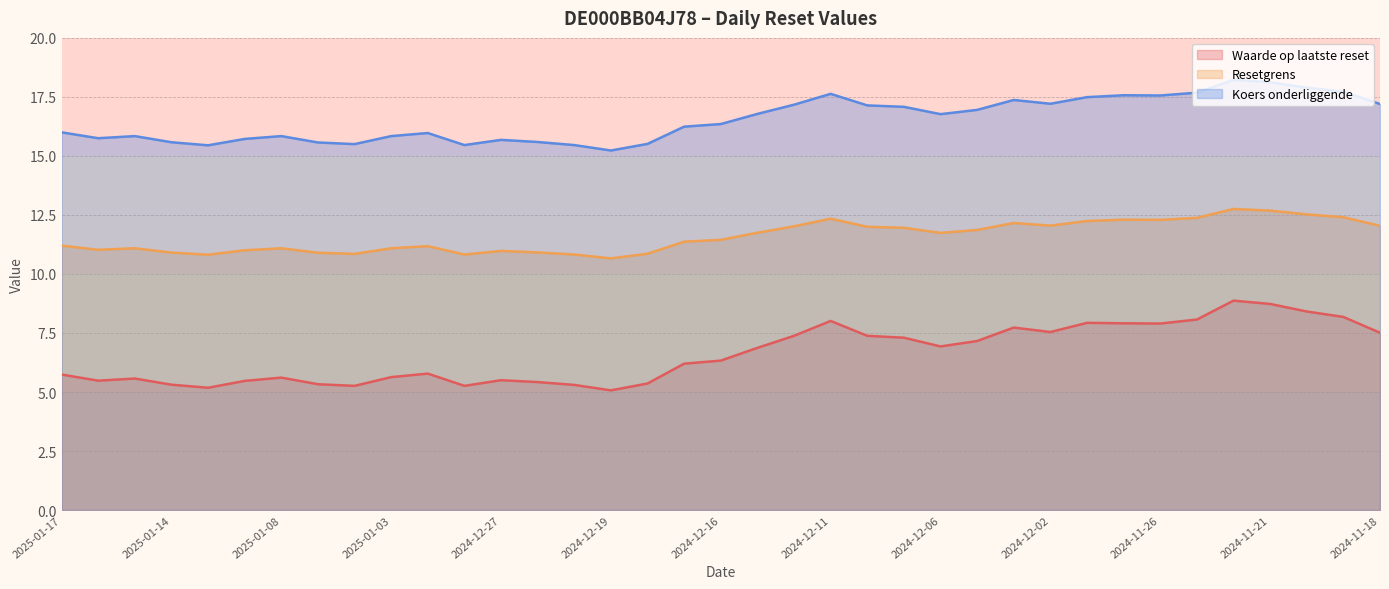

Where is the first local minimum for Koers onderliggende?

2025-01-16